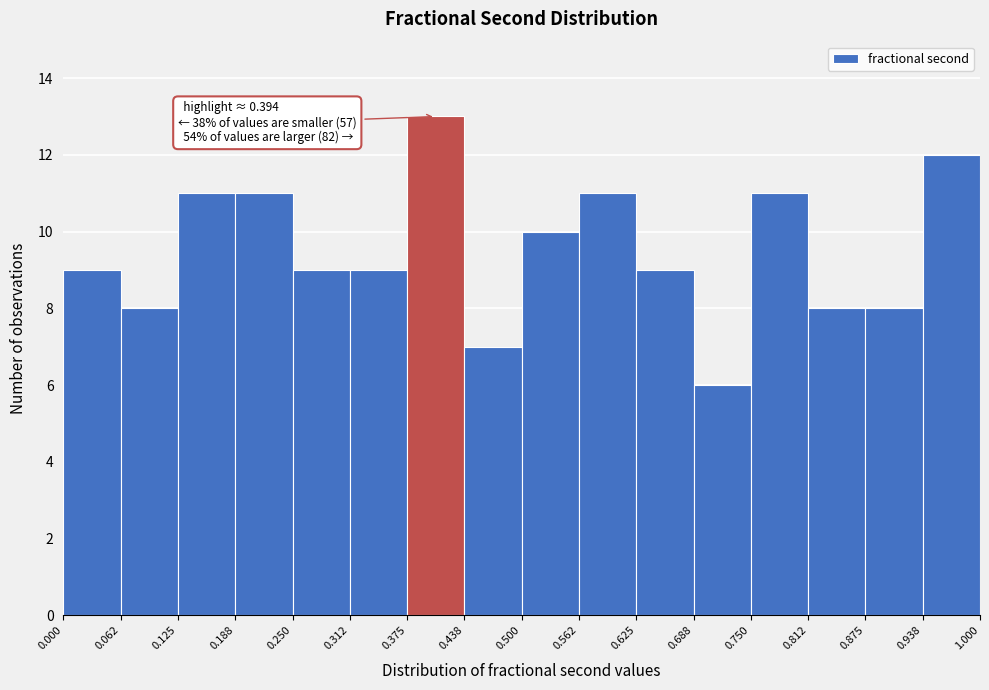

Over which range of the x-axis is the bar tallest?

0.375 to 0.438